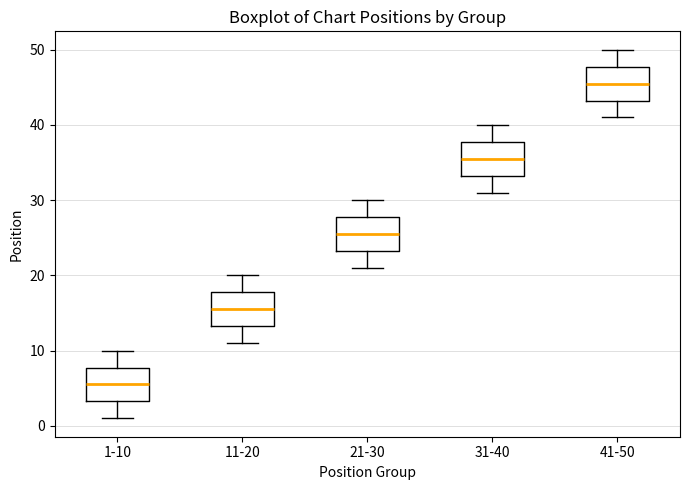

Where does the lower whisker of the box for 11-20 end on the y-axis? The values are not printed on the chart, so give them approximately, as read against the axis.

11